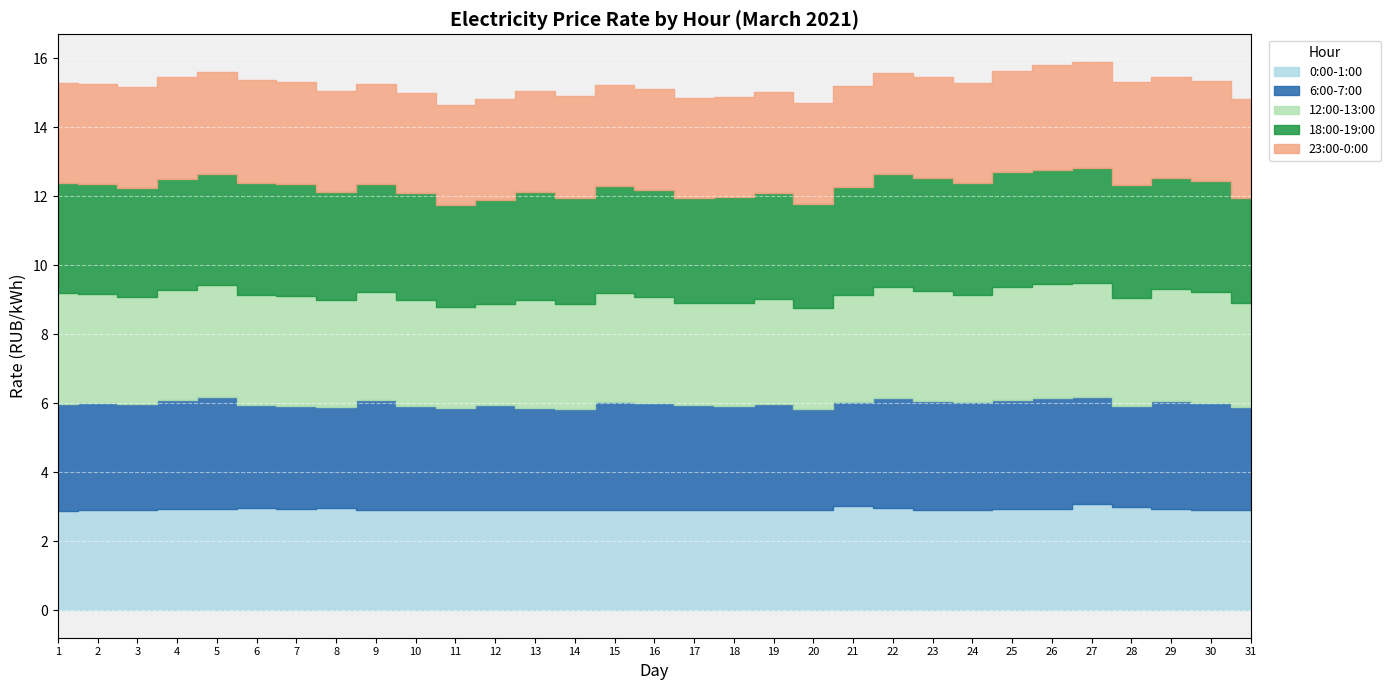

Which has a higher value, 21 or 17?

21